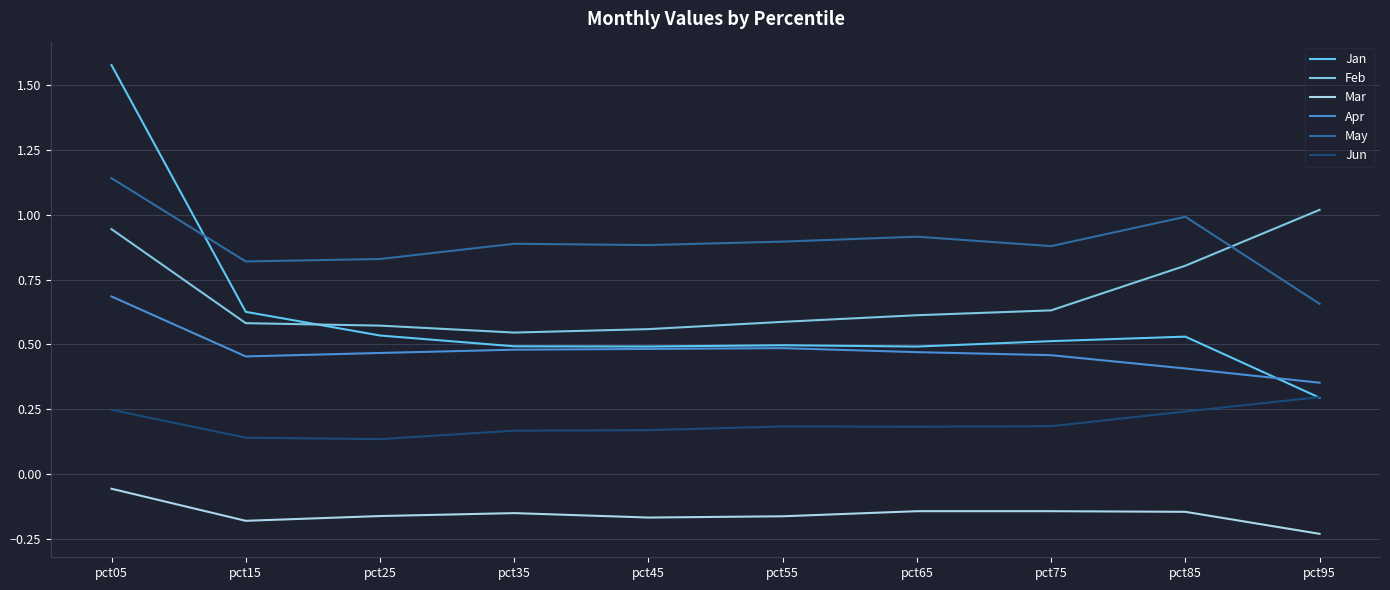

Does the chart have visible grid lines?

Yes